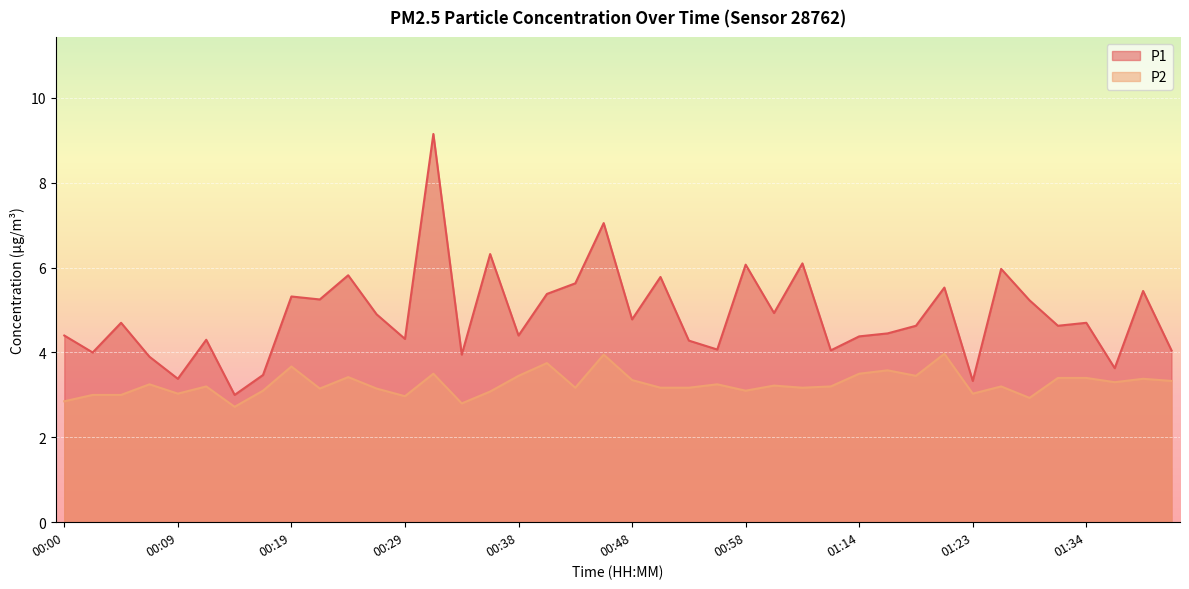

List the series in order of their overall mean, lowest first.

P2, P1